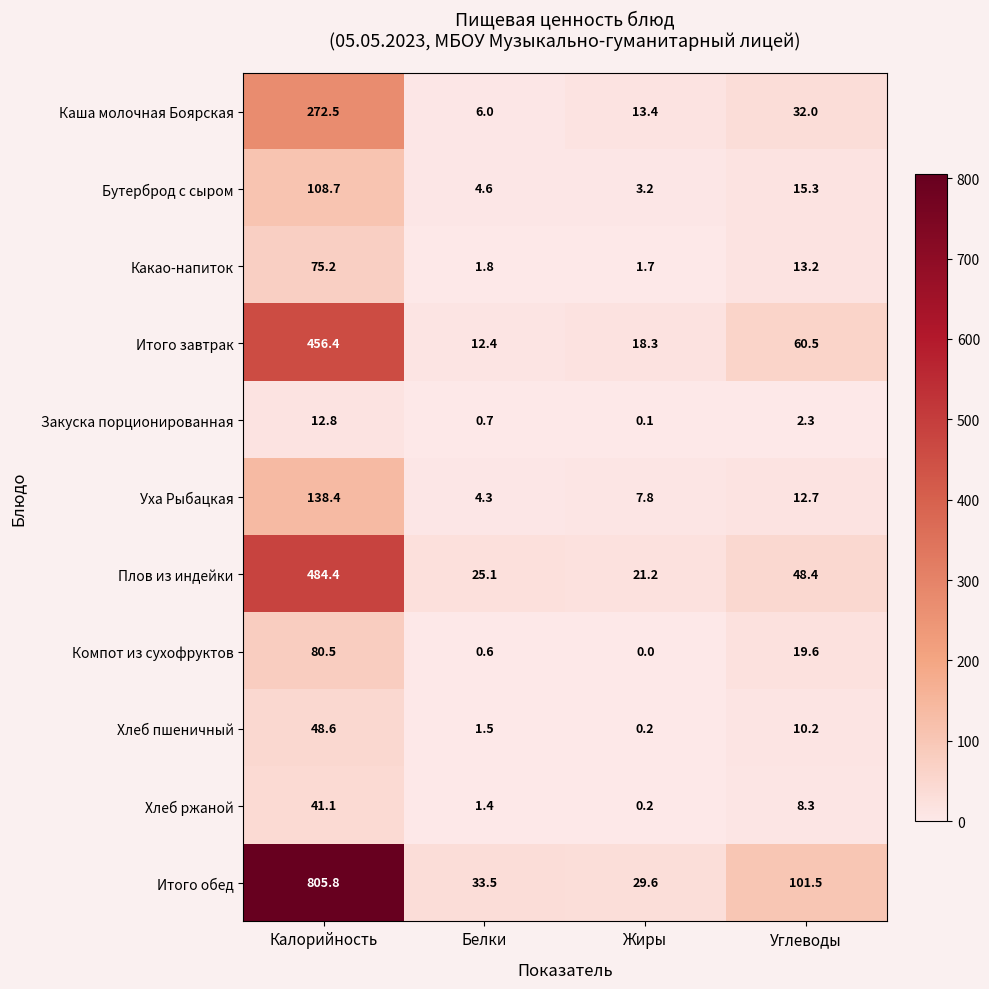

Which series has the largest total across all categories?

Итого обед